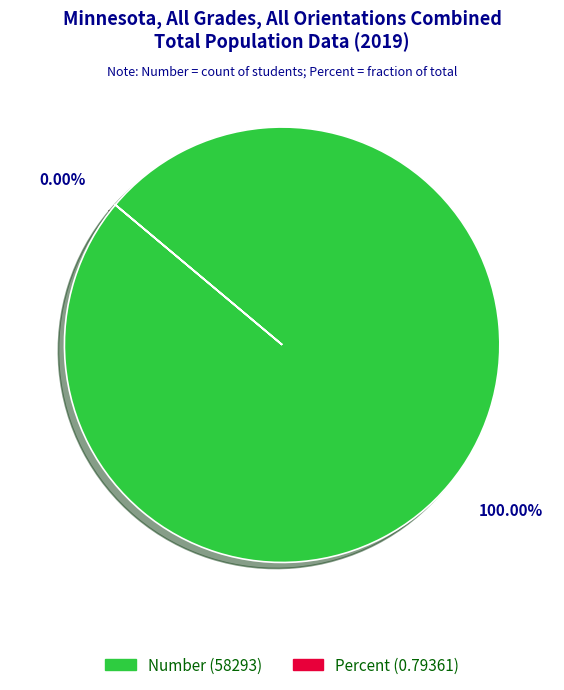

What is the change in value from Number to Percent?

-58292.2